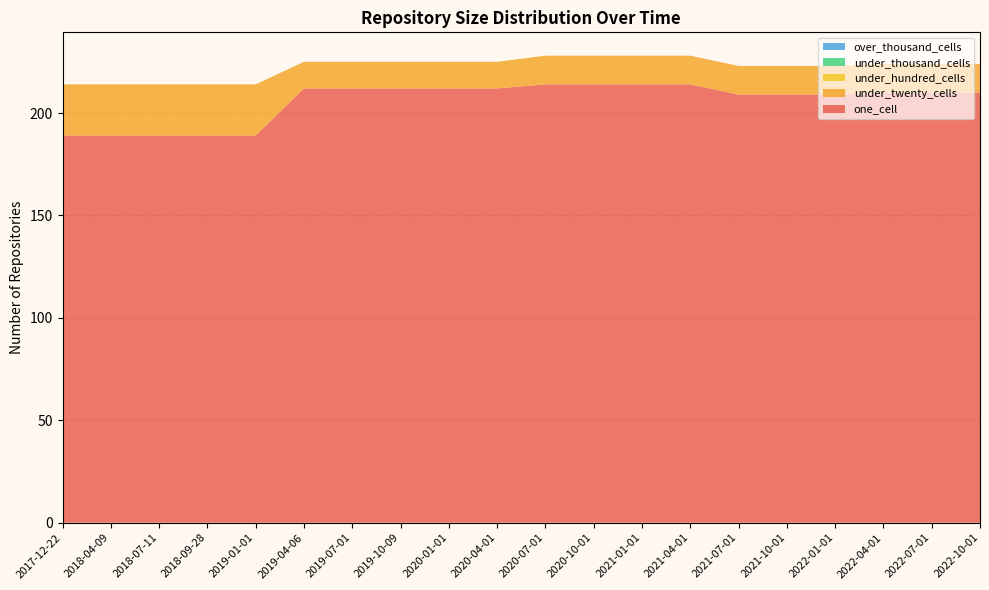

Reading left to right, list all the values displayed in this chart.

one_cell: 2017-12-22=189	2018-04-09=189	2018-07-11=189	2018-09-28=189	2019-01-01=189	2019-04-06=212	2019-07-01=212	2019-10-09=212	2020-01-01=212	2020-04-01=212	2020-07-01=214	2020-10-01=214	2021-01-01=214	2021-04-01=214	2021-07-01=209	2021-10-01=209	2022-01-01=209	2022-04-01=210	2022-07-01=210	2022-10-01=210
under_twenty_cells: 2017-12-22=25	2018-04-09=25	2018-07-11=25	2018-09-28=25	2019-01-01=25	2019-04-06=13	2019-07-01=13	2019-10-09=13	2020-01-01=13	2020-04-01=13	2020-07-01=14	2020-10-01=14	2021-01-01=14	2021-04-01=14	2021-07-01=14	2021-10-01=14	2022-01-01=14	2022-04-01=14	2022-07-01=14	2022-10-01=14
under_hundred_cells: 2017-12-22=0	2018-04-09=0	2018-07-11=0	2018-09-28=0	2019-01-01=0	2019-04-06=0	2019-07-01=0	2019-10-09=0	2020-01-01=0	2020-04-01=0	2020-07-01=0	2020-10-01=0	2021-01-01=0	2021-04-01=0	2021-07-01=0	2021-10-01=0	2022-01-01=0	2022-04-01=0	2022-07-01=0	2022-10-01=0
under_thousand_cells: 2017-12-22=0	2018-04-09=0	2018-07-11=0	2018-09-28=0	2019-01-01=0	2019-04-06=0	2019-07-01=0	2019-10-09=0	2020-01-01=0	2020-04-01=0	2020-07-01=0	2020-10-01=0	2021-01-01=0	2021-04-01=0	2021-07-01=0	2021-10-01=0	2022-01-01=0	2022-04-01=0	2022-07-01=0	2022-10-01=0
over_thousand_cells: 2017-12-22=0	2018-04-09=0	2018-07-11=0	2018-09-28=0	2019-01-01=0	2019-04-06=0	2019-07-01=0	2019-10-09=0	2020-01-01=0	2020-04-01=0	2020-07-01=0	2020-10-01=0	2021-01-01=0	2021-04-01=0	2021-07-01=0	2021-10-01=0	2022-01-01=0	2022-04-01=0	2022-07-01=0	2022-10-01=0